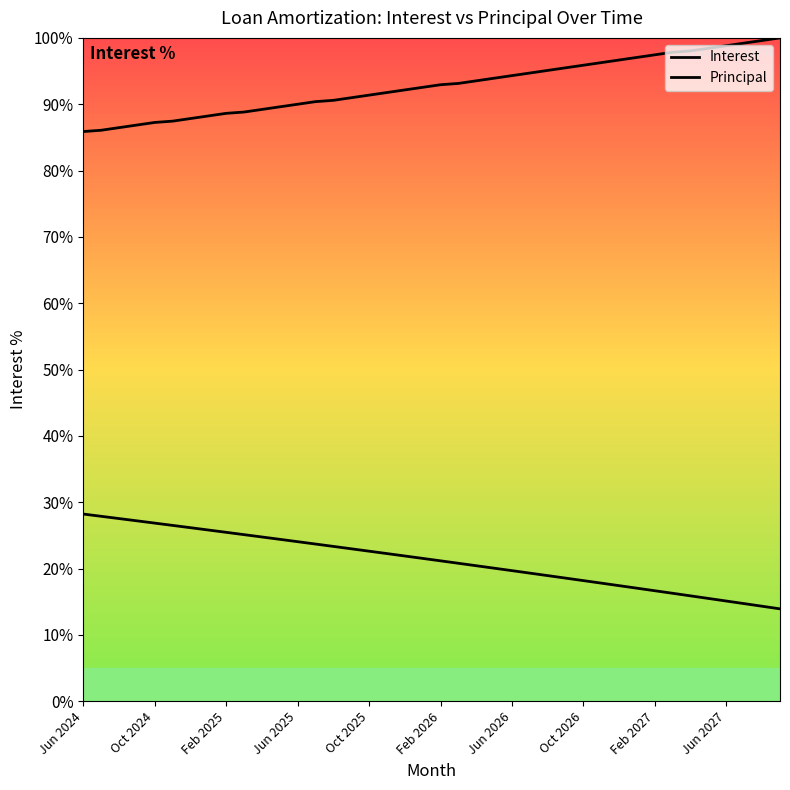

What is the minimum value shown in the chart?

13.9